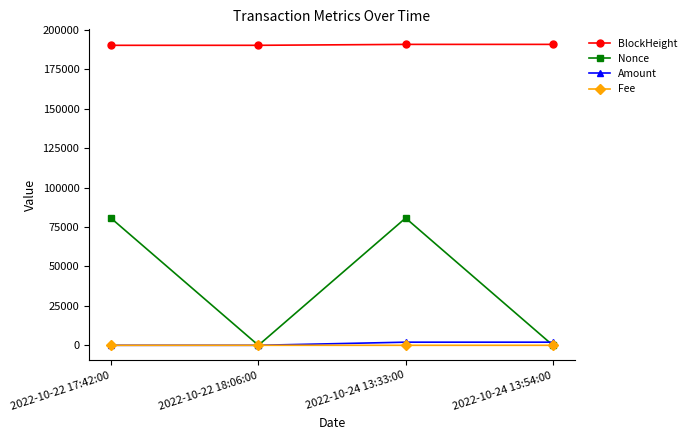

True or false: Fee and BlockHeight cross at least once.

False